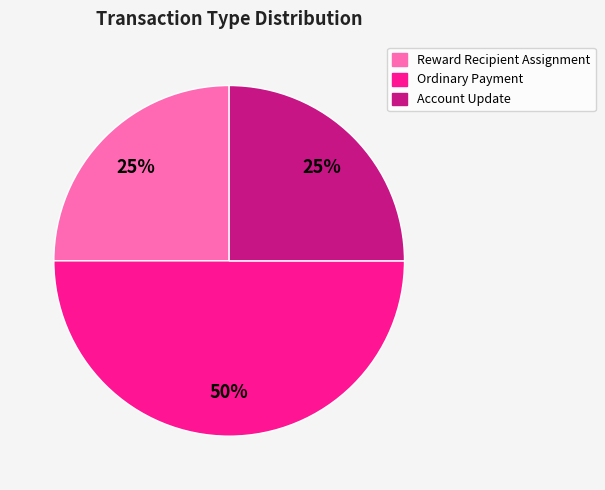

Which slice is the largest?

Ordinary Payment